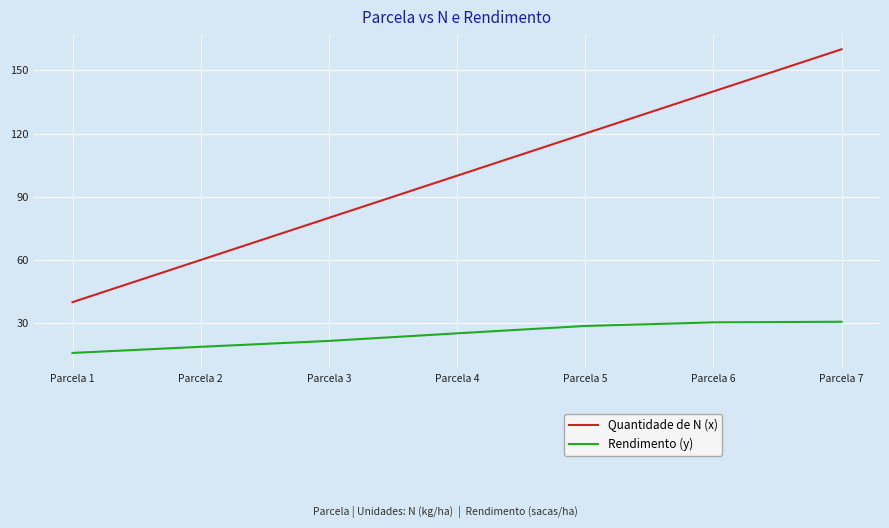

Is the value of Quantidade de N (x) at Parcela 6 greater than the value of Rendimento (y) at Parcela 1?

Yes